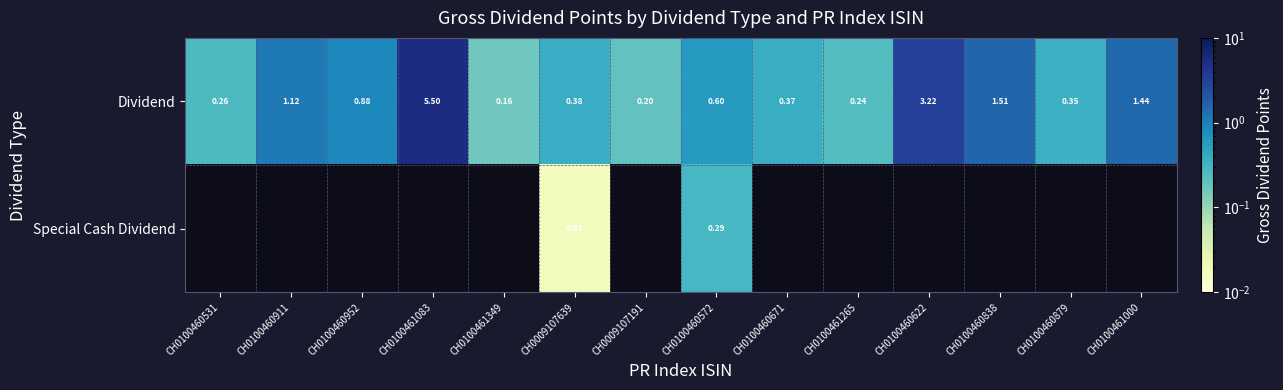

The value of Dividend at CH0100460572 is 0.9. True or false?

False